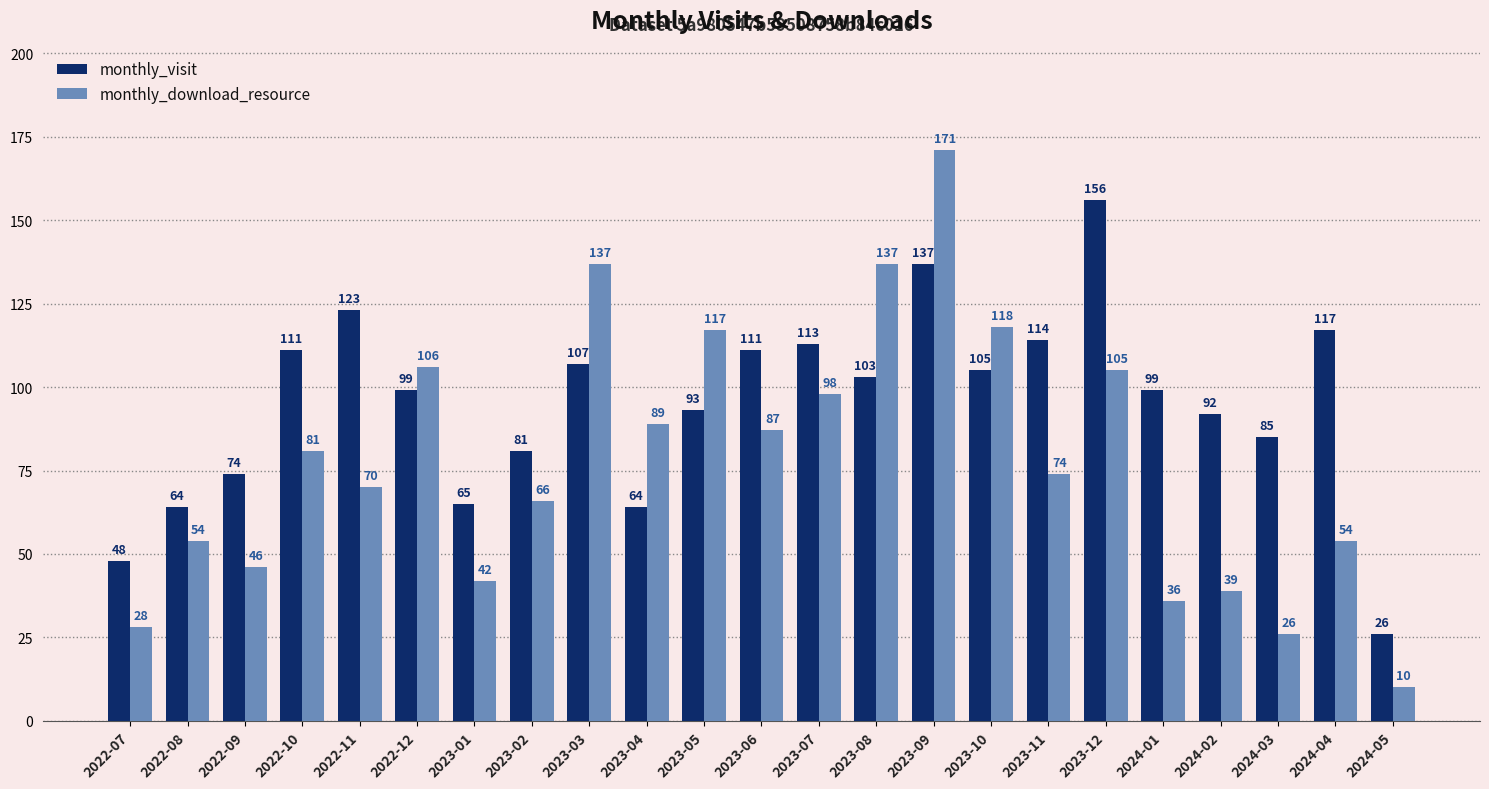

What is the label of the 21st bar from the right?

2022-09